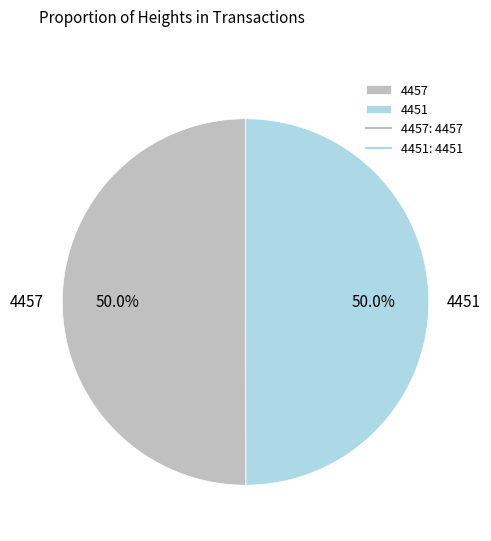

Is the sum of 4451 and 4457 greater than half?

Yes